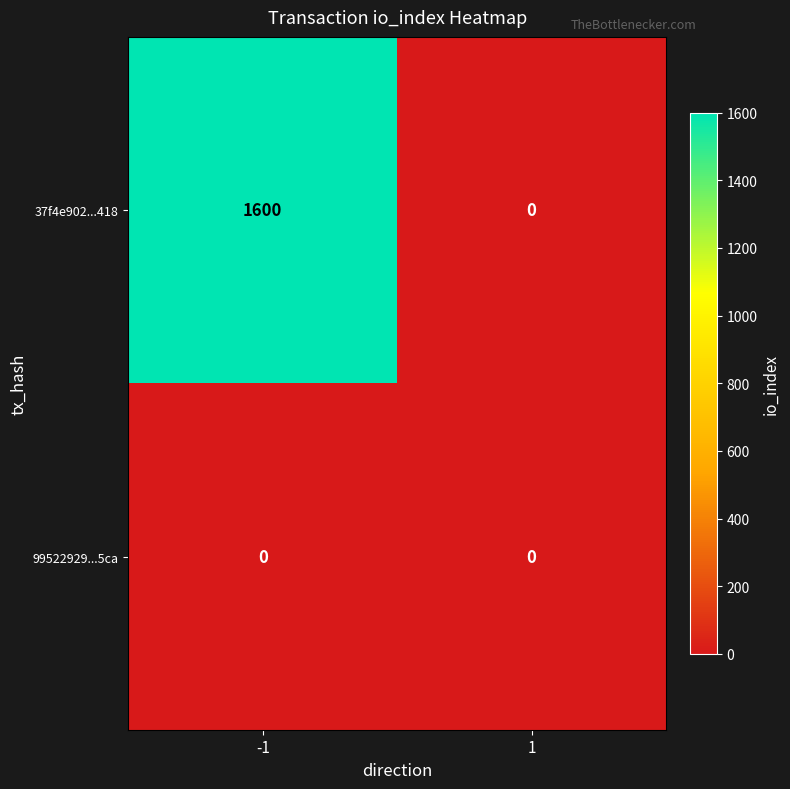

How many categories are shown in the chart?

2